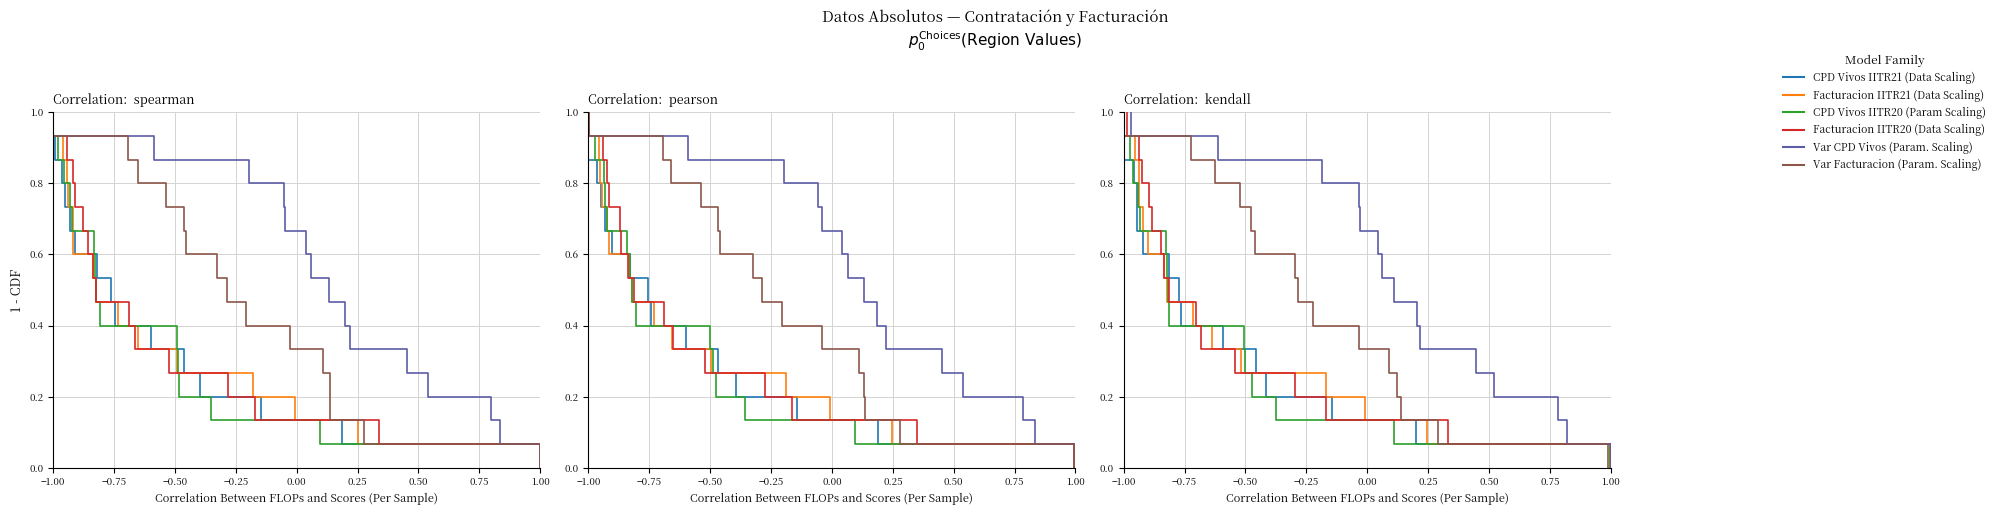

How many positive values does the Var Facturacion series have?

29